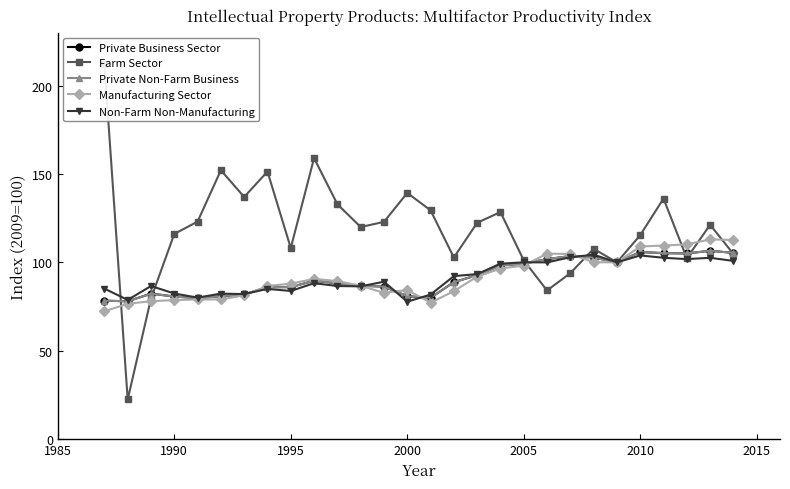

Is this an area chart (filled region under the line)?

No